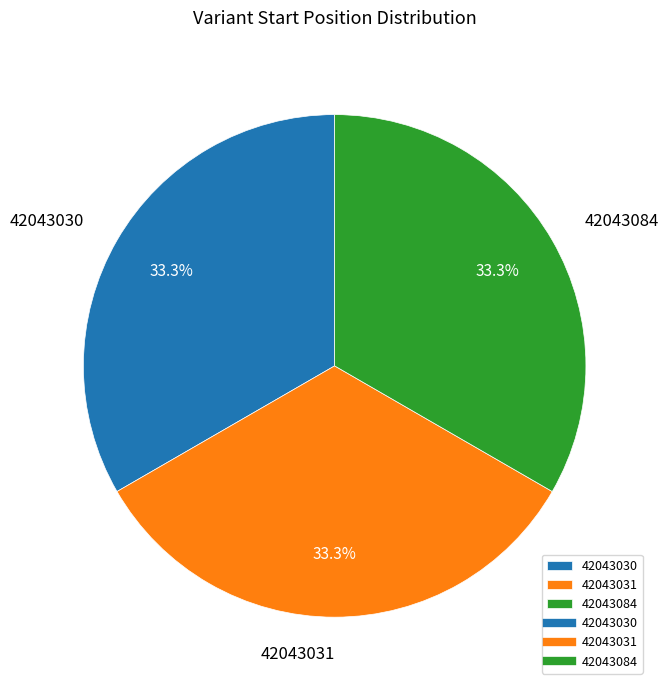

Is 42043030 the majority of the pie?

No